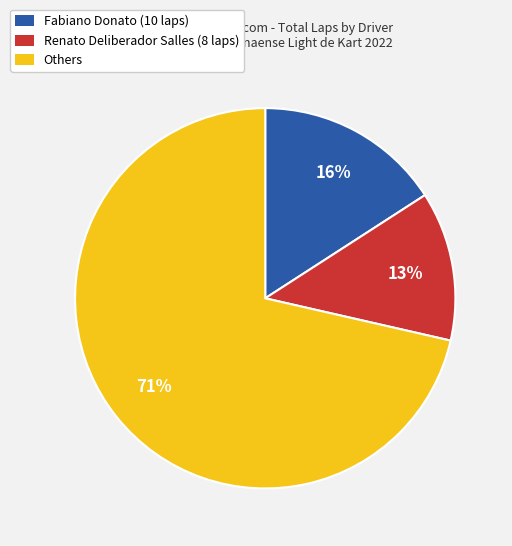

Is there a majority slice in this chart?

Yes